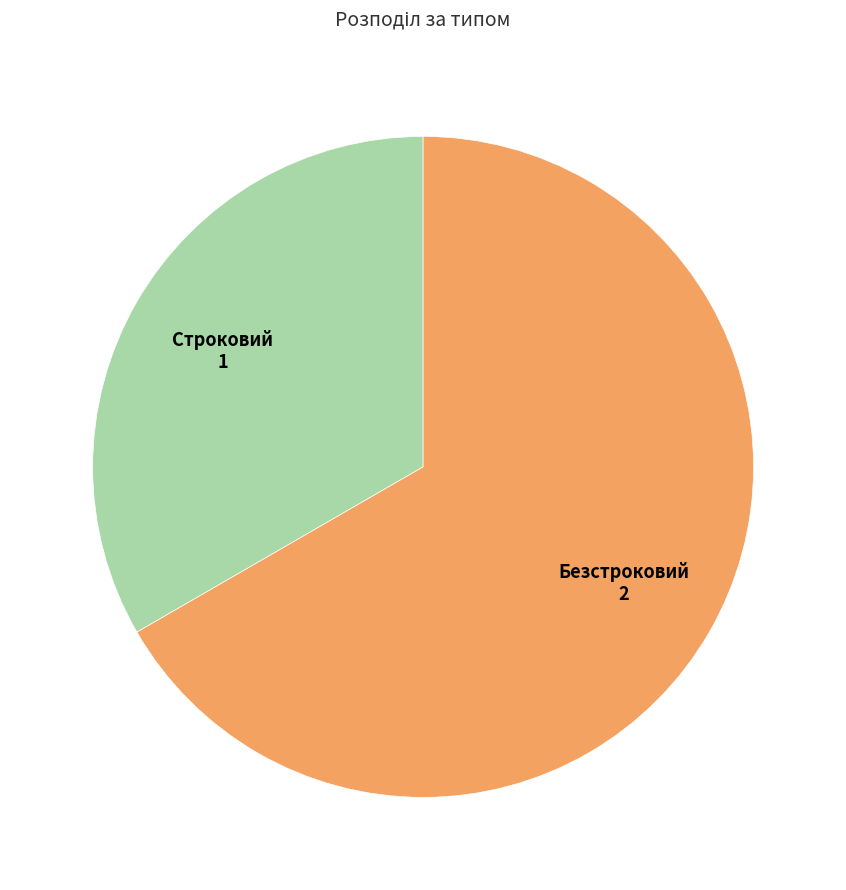

True or false: Строковий accounts for 33% of the total.

True